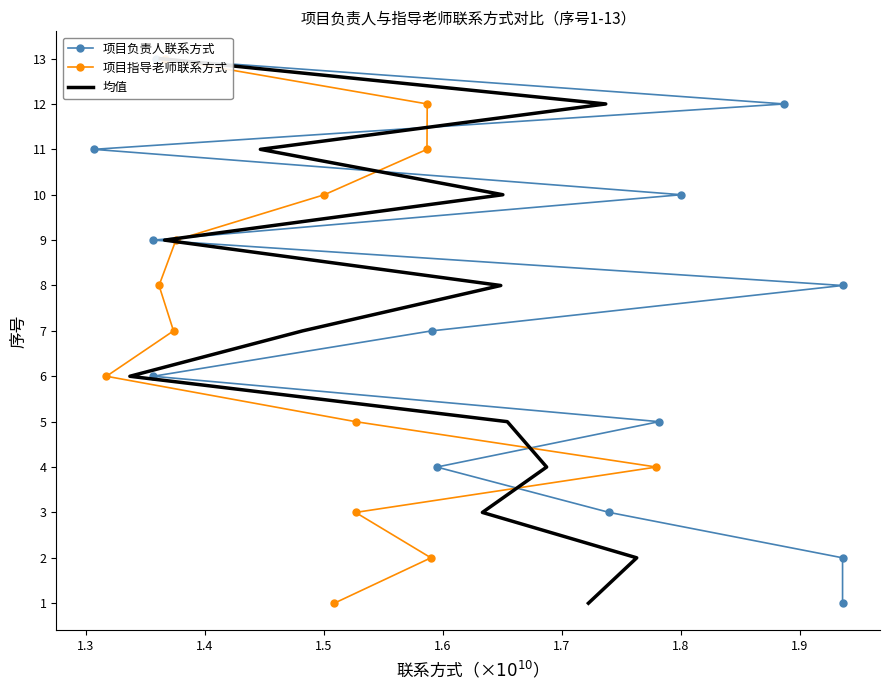

Which series has the widest spread of values?

项目负责人联系方式